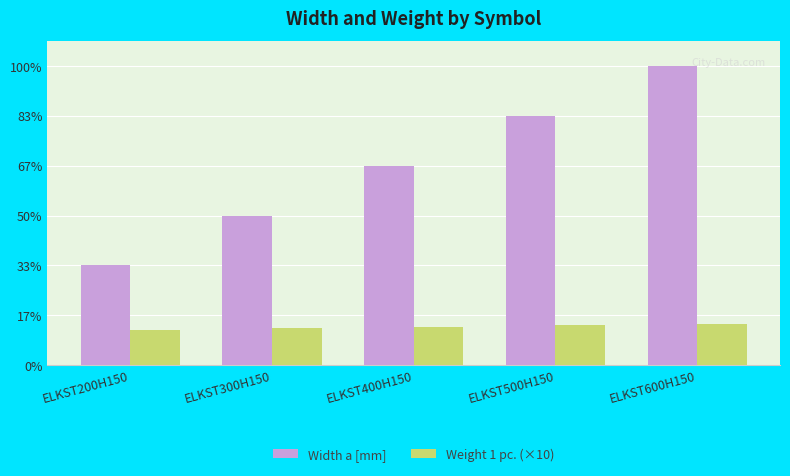

What is the difference between the highest and lowest values at ELKST600H150?

517.2